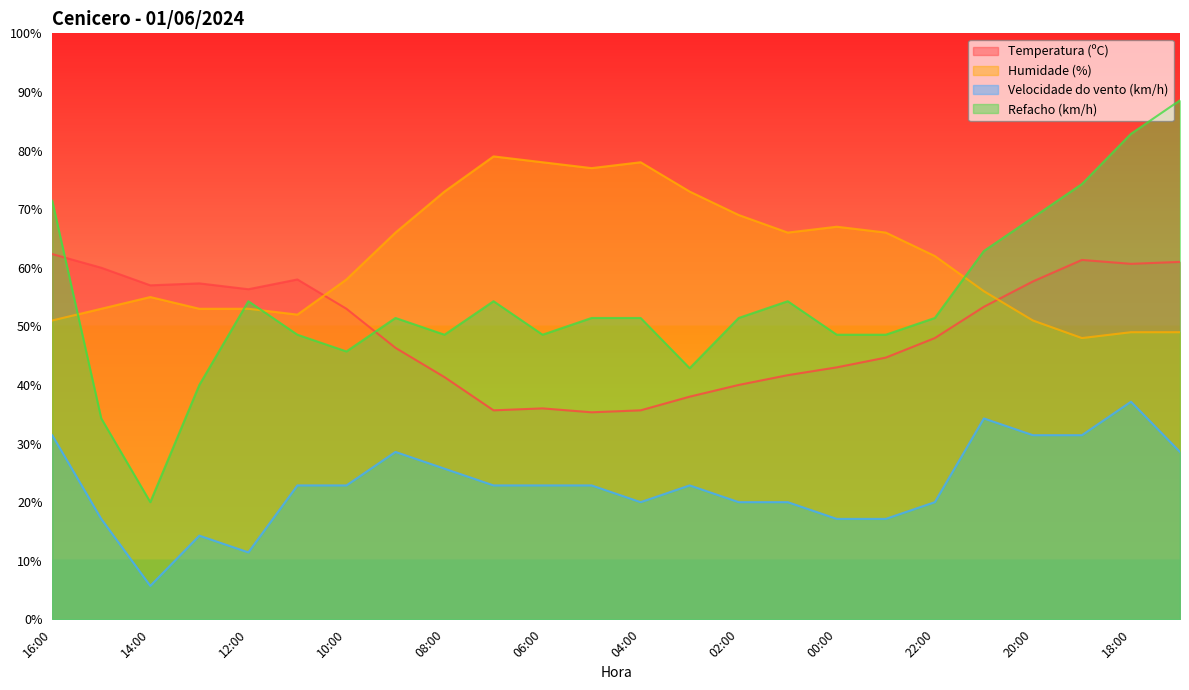

At which label is Humidade (%) closest to 63?

22:00